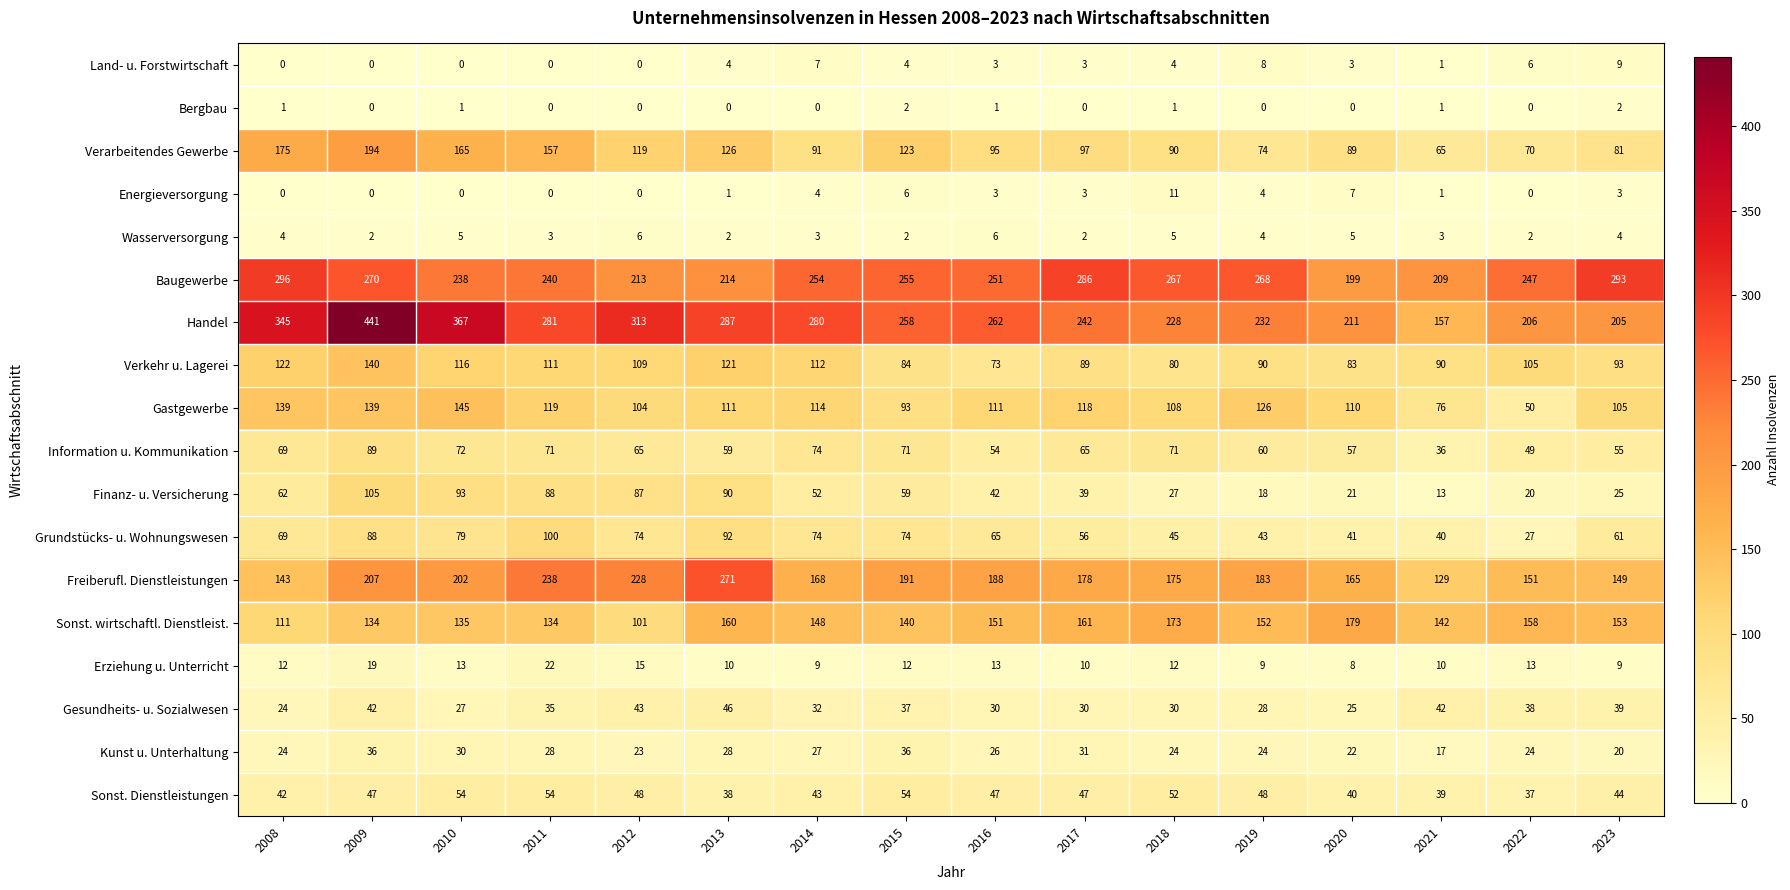

Rank the series by their maximum value, from highest to lowest.

Handel, Baugewerbe, Freiberufl. Dienstleistungen, Verarbeitendes Gewerbe, Sonst. wirtschaftl. Dienstleist., Gastgewerbe, Verkehr u. Lagerei, Finanz- u. Versicherung, Grundstücks- u. Wohnungswesen, Information u. Kommunikation, Sonst. Dienstleistungen, Gesundheits- u. Sozialwesen, Kunst u. Unterhaltung, Erziehung u. Unterricht, Energieversorgung, Land- u. Forstwirtschaft, Wasserversorgung, Bergbau